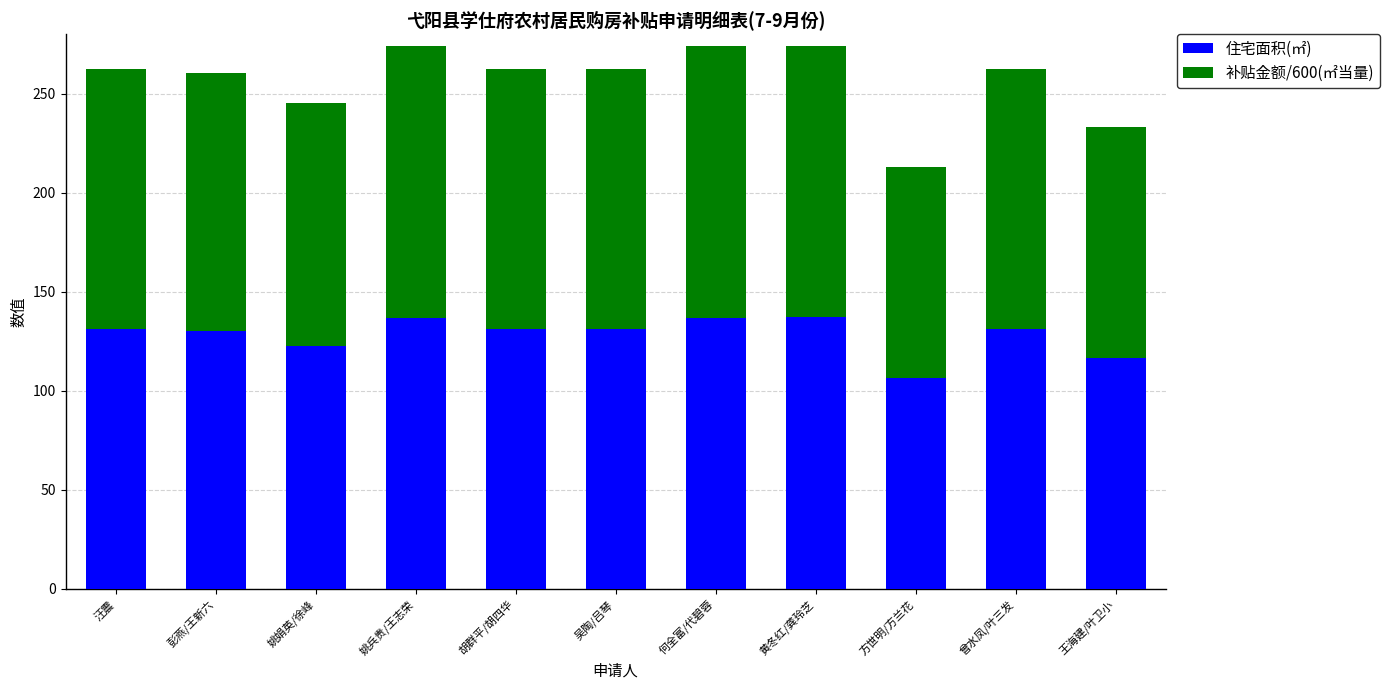

What is the sum of the 住宅面积(㎡) values at 吴陶/吕琴 and 王海建/叶卫小?

247.8